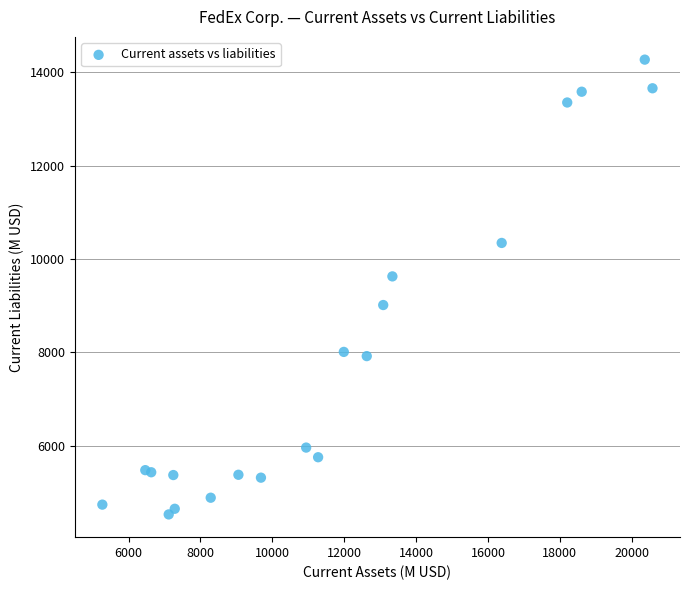

What Y value in the scatter plot is closest to 9399?

9627